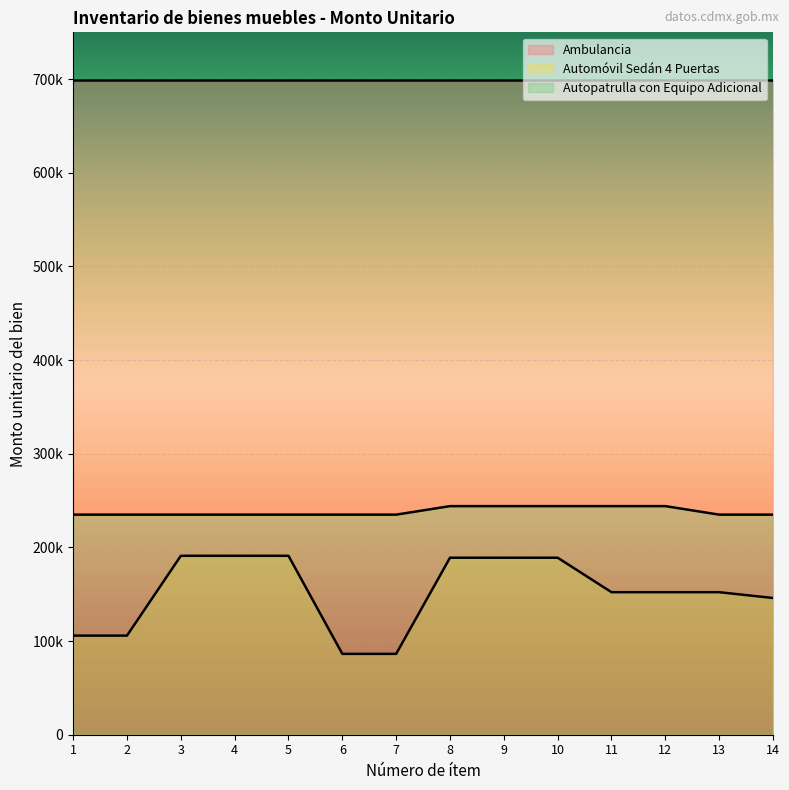

How many lines are shown in the chart?

2